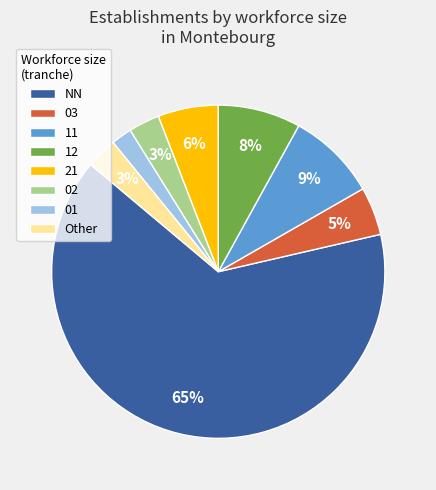

Between 21 and 01, which is larger?

21